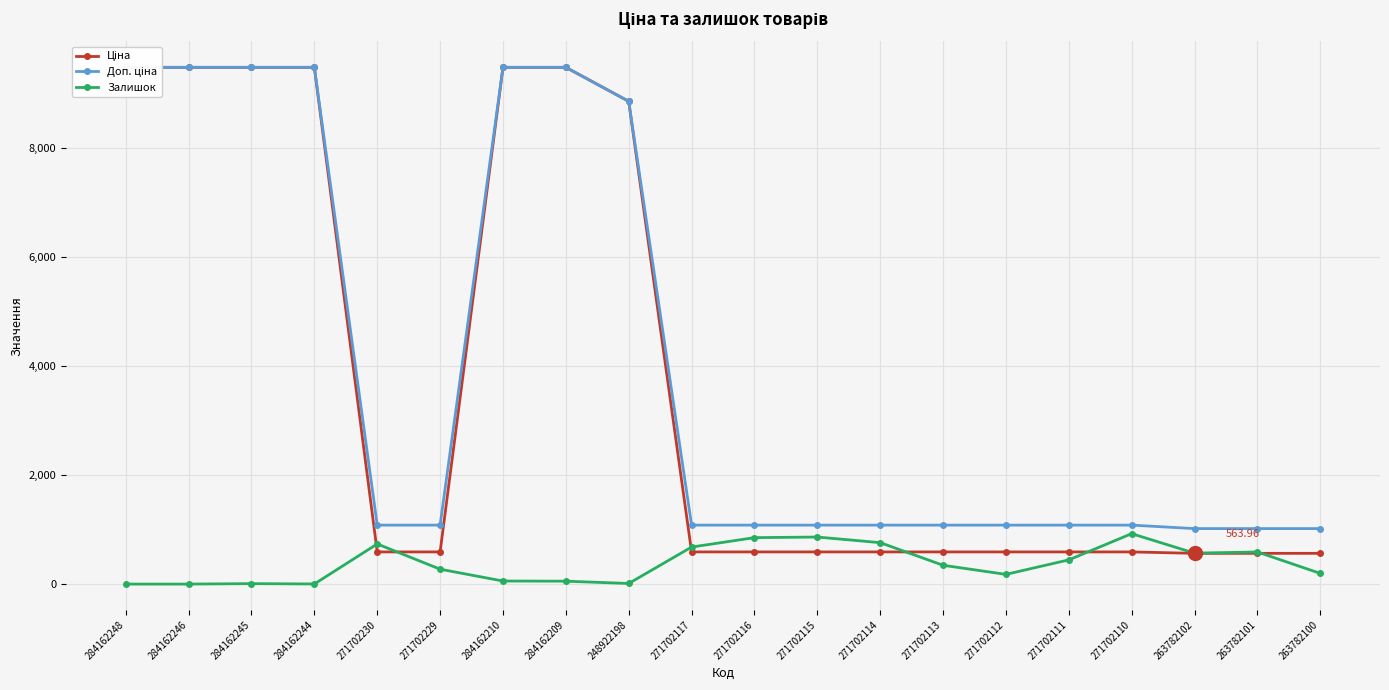

Which series has the largest range (max minus min)?

Ціна